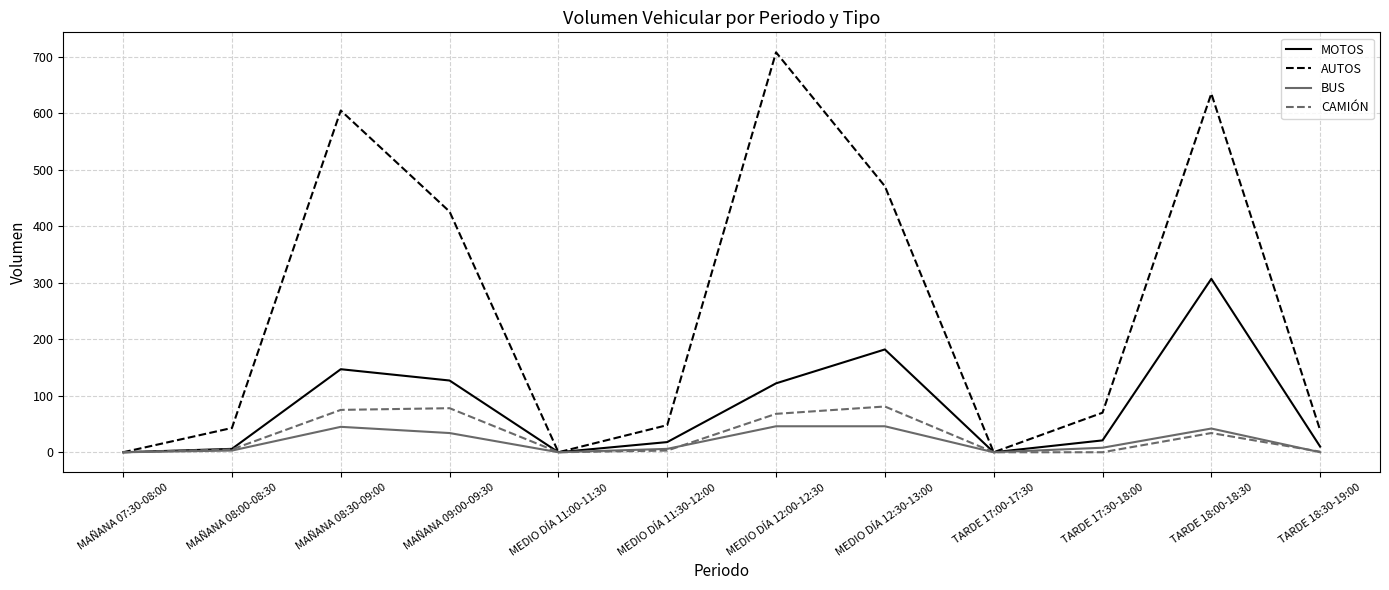

True or false: AUTOS has a value of 18 at MEDIO DÍA 11:30-12:00.

False